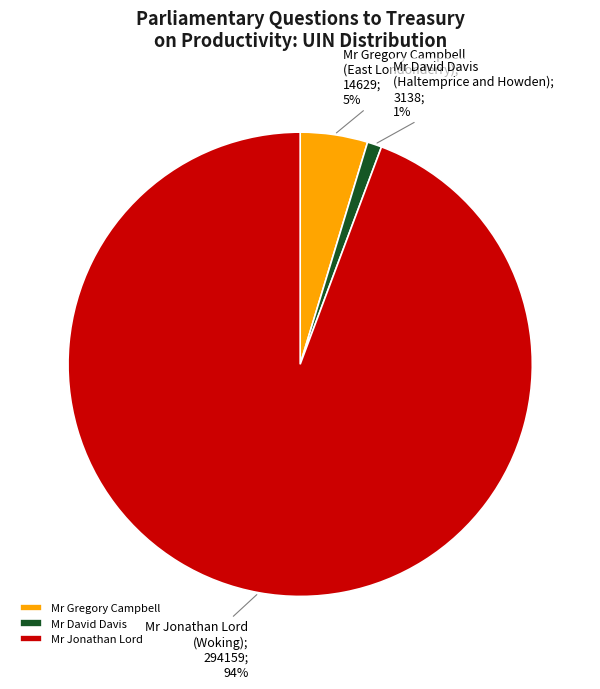

Is it true that Mr Jonathan Lord is 82% of the pie?

False